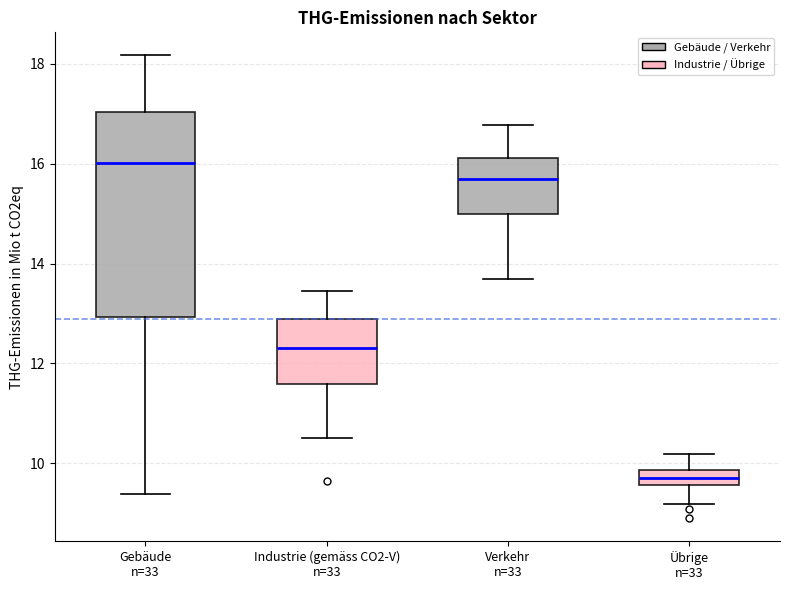

Reading left to right, read every box against the y-axis: the position of its median line, the range the box covers, and the ends of its whiskers. The values are not printed on the chart, so give them approximately, as read against the axis.

Gebäude n=33: median 16.0, box 13.0 to 17.0, whiskers 9.4 to 18.2
Industrie (gemäss CO2-V) n=33: median 12.4, box 11.6 to 12.8, whiskers 10.6 to 13.4
Verkehr n=33: median 15.6, box 15.0 to 16.2, whiskers 13.6 to 16.8
Übrige n=33: median 9.8 (inside the box), box 9.6 to 9.8, whiskers 9.2 to 10.2